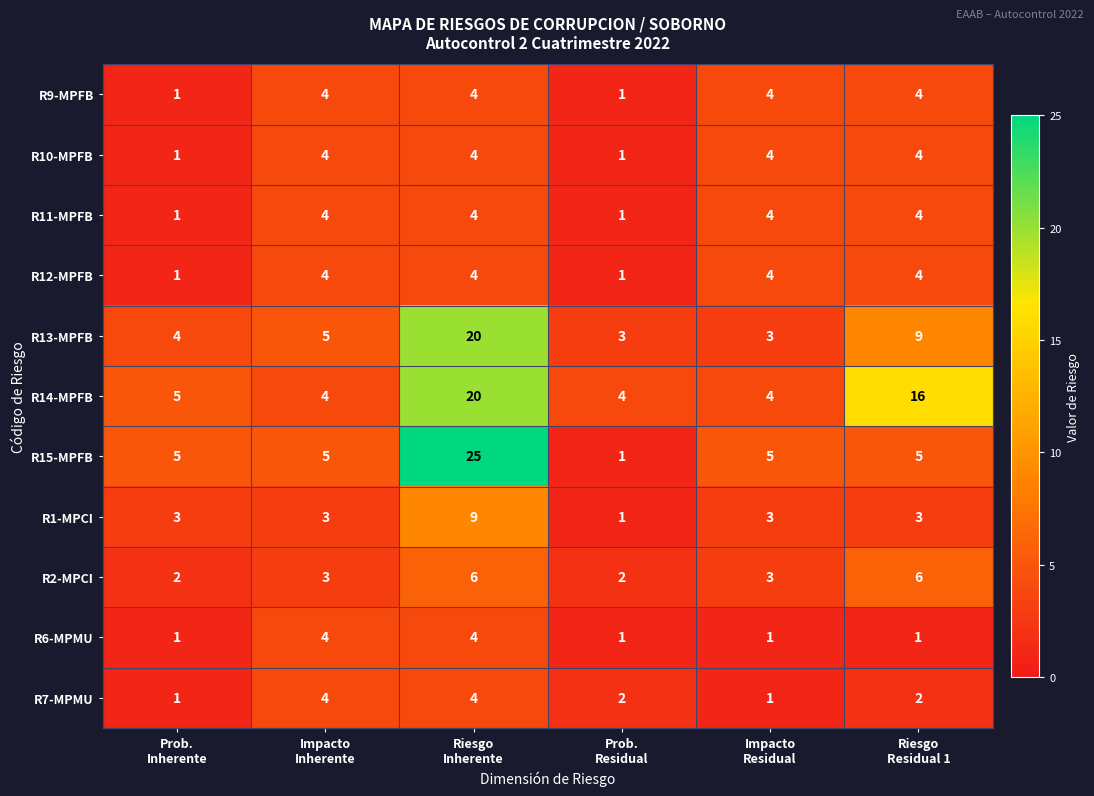

Which series has the widest spread of values?

R15-MPFB